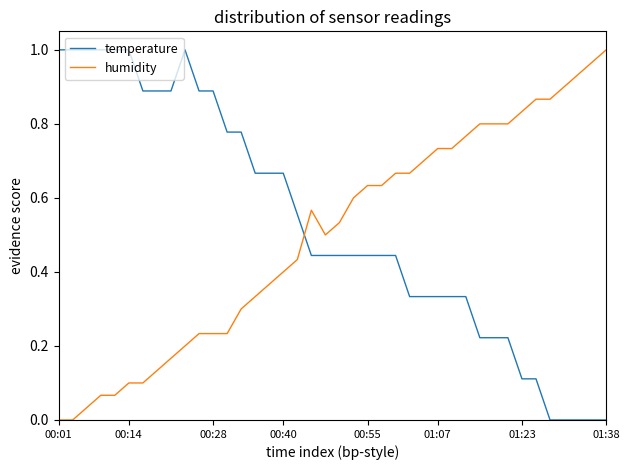

True or false: temperature and humidity cross at least once.

True